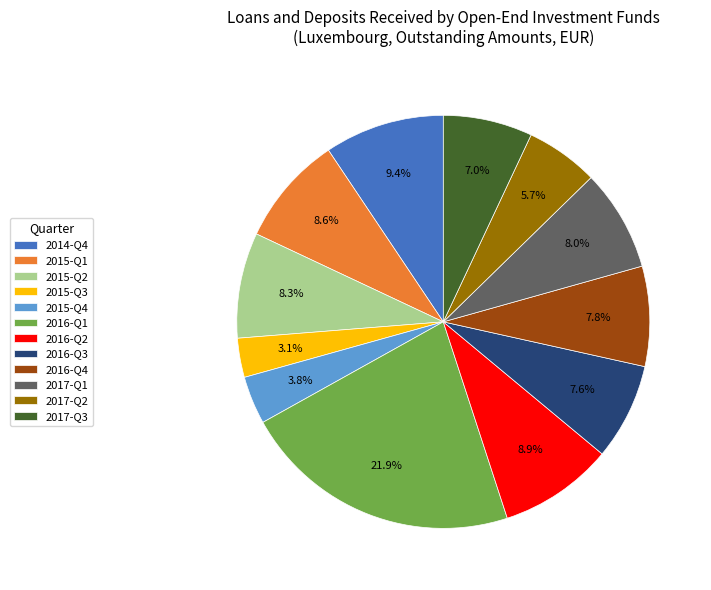

Is 2016-Q3 the majority of the pie?

No